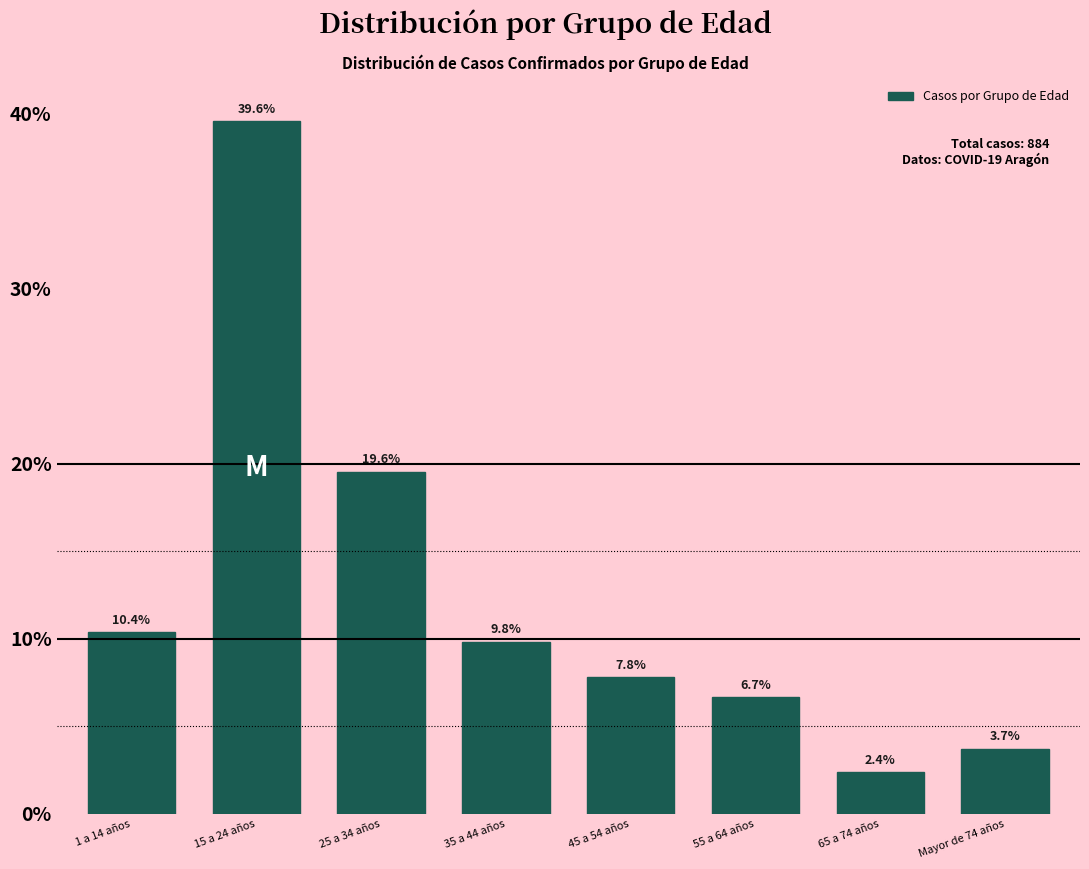

Reading left to right, what are all the values shown in this chart?

1 a 14 años=10.4	15 a 24 años=39.6	25 a 34 años=19.6	35 a 44 años=9.8	45 a 54 años=7.8	55 a 64 años=6.7	65 a 74 años=2.4	Mayor de 74 años=3.7